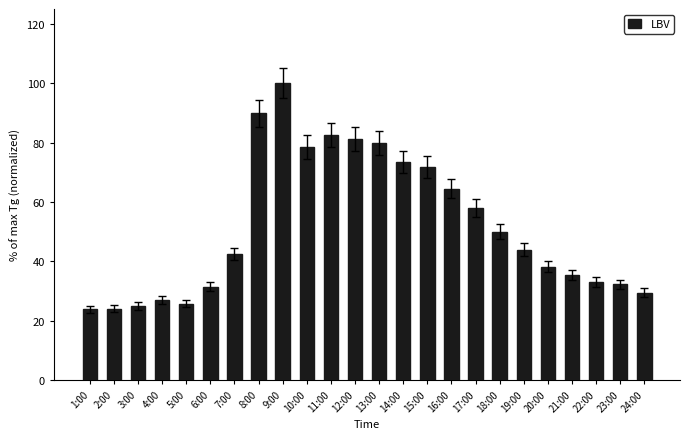

What is the difference between the maximum and minimum values?

76.3